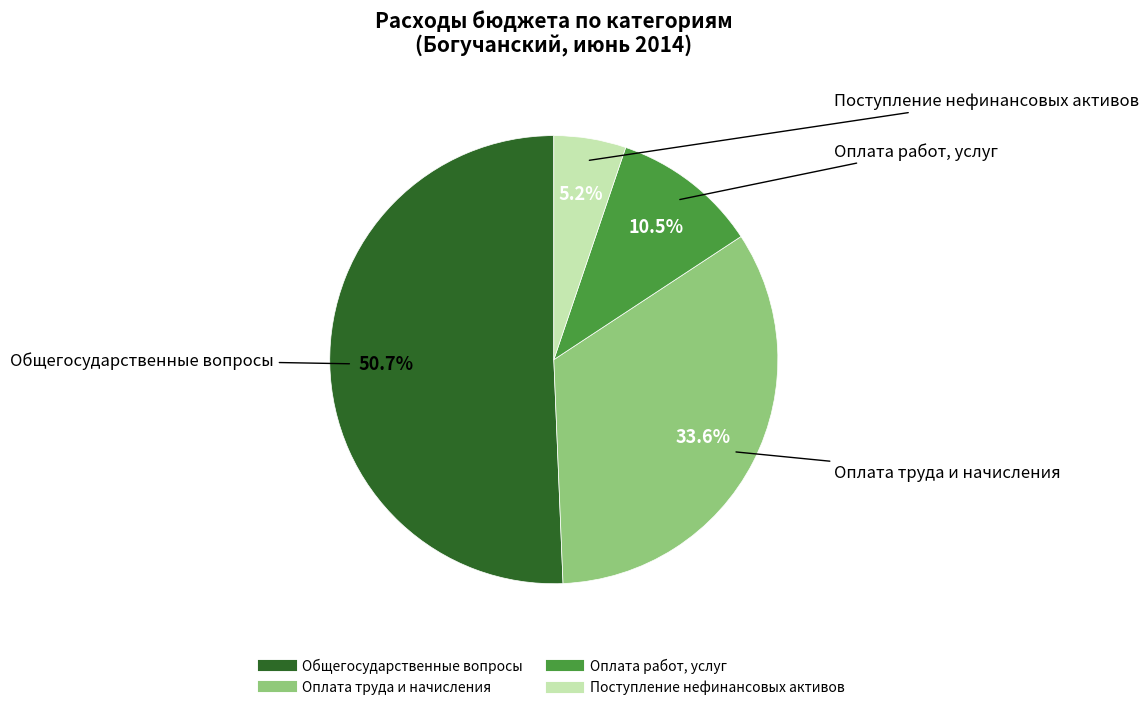

Rank the categories by value from lowest to highest.

Поступление нефинансовых активов, Оплата работ, услуг, Оплата труда и начисления, Общегосударственные вопросы